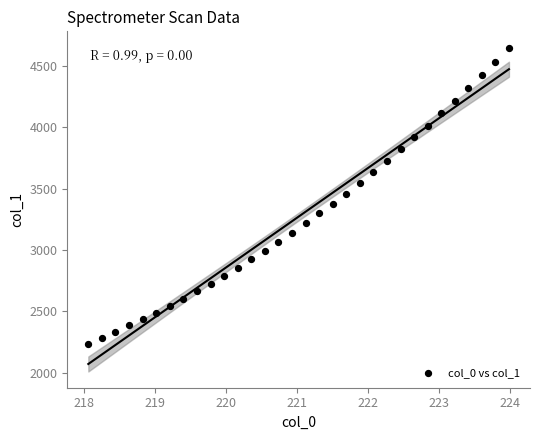

What is the range of Y values (max minus min)?

2413.6